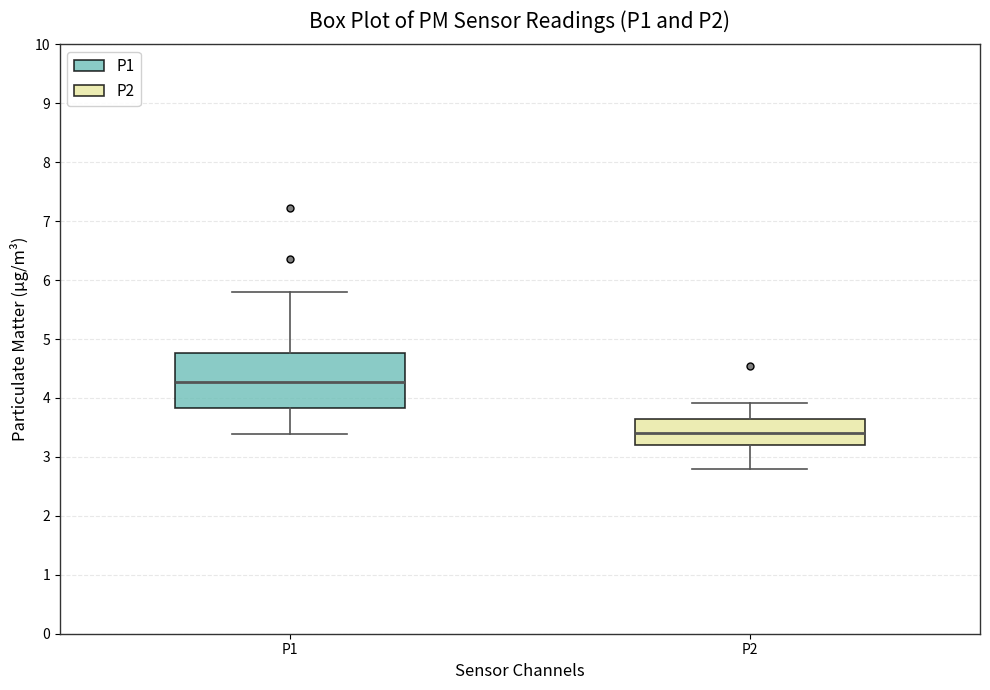

Which box is the tallest, from its lower edge to its upper edge?

P1